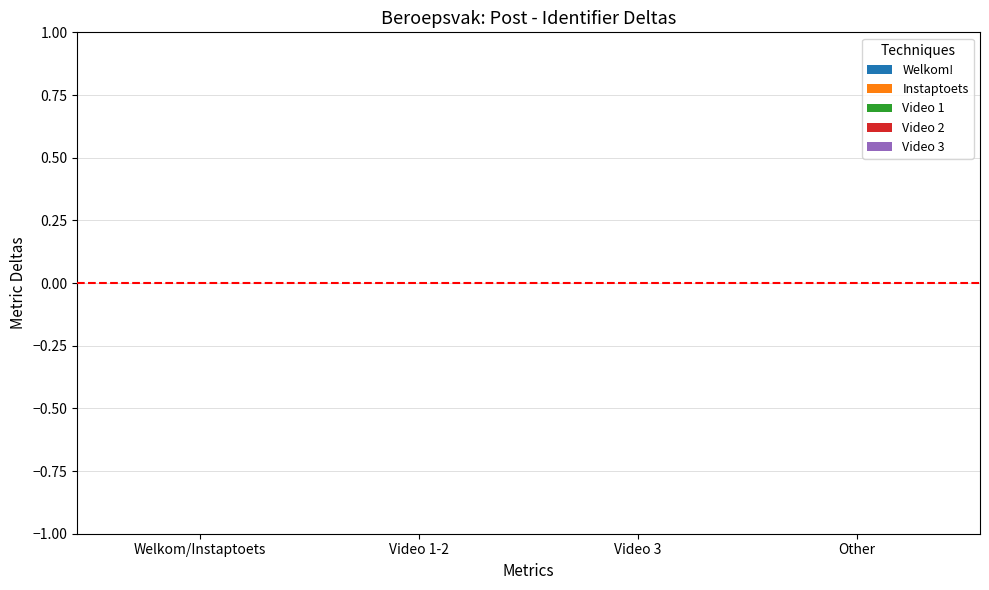

Are the bars horizontal?

No